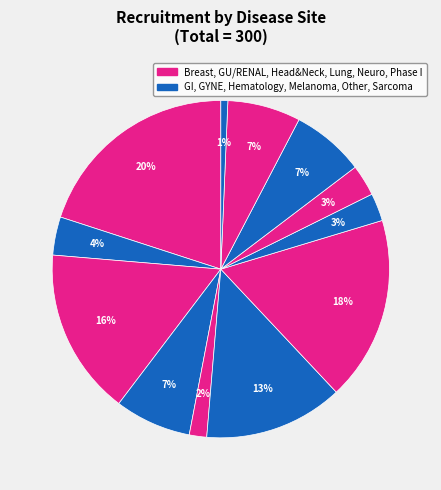

Which slice is the largest?

Breast